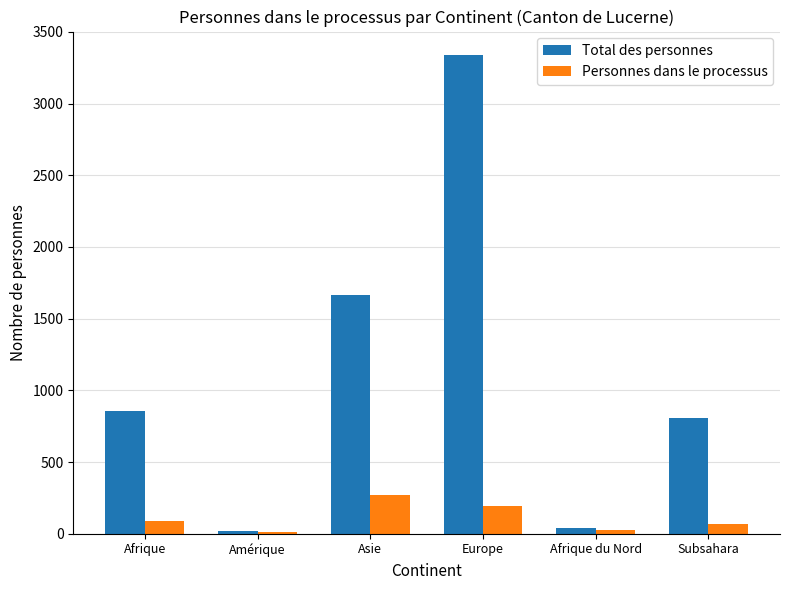

Is the value of Total des personnes at Europe greater than the value of Personnes dans le processus at Asie?

Yes